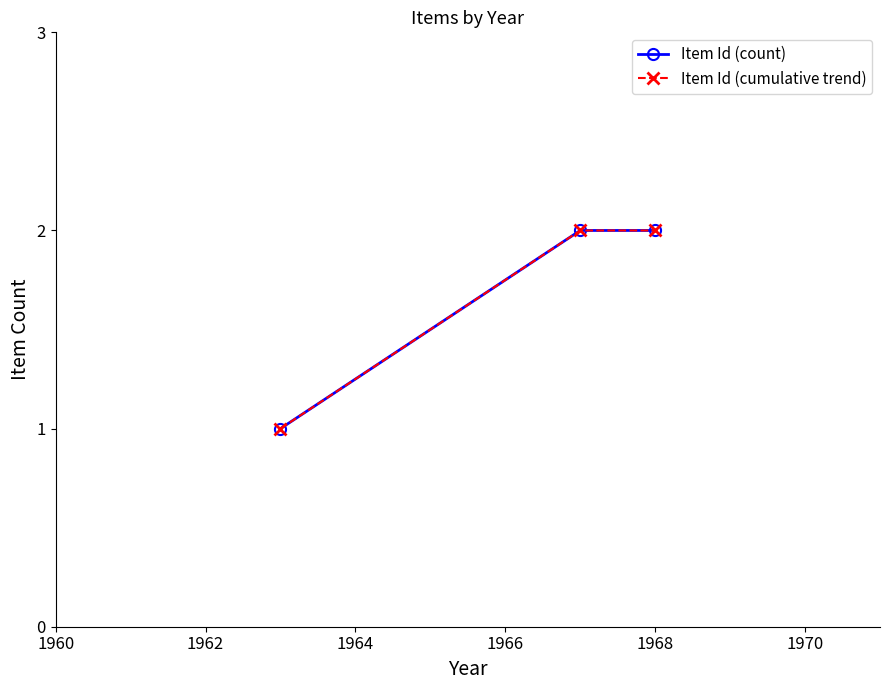

How many lines are shown in the chart?

2